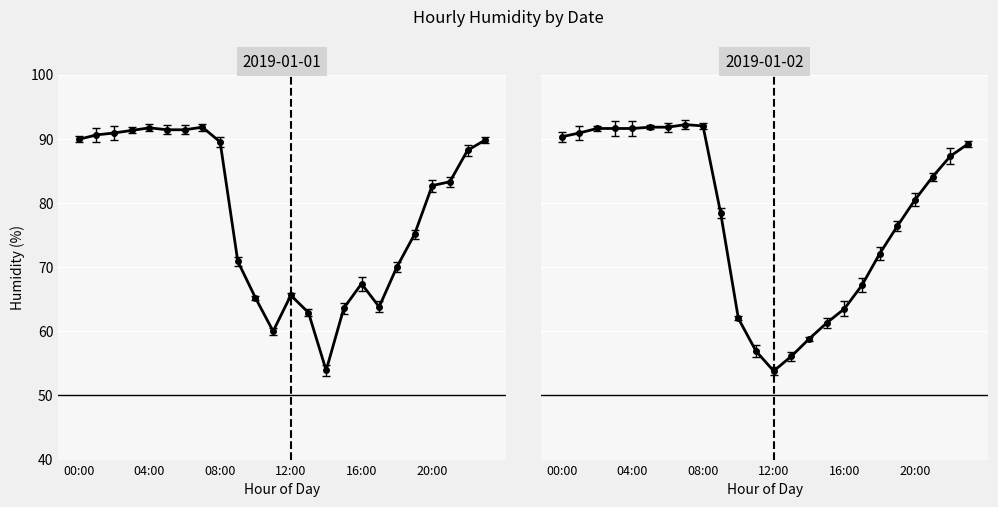

Which series has the widest spread of values?

Jan-02